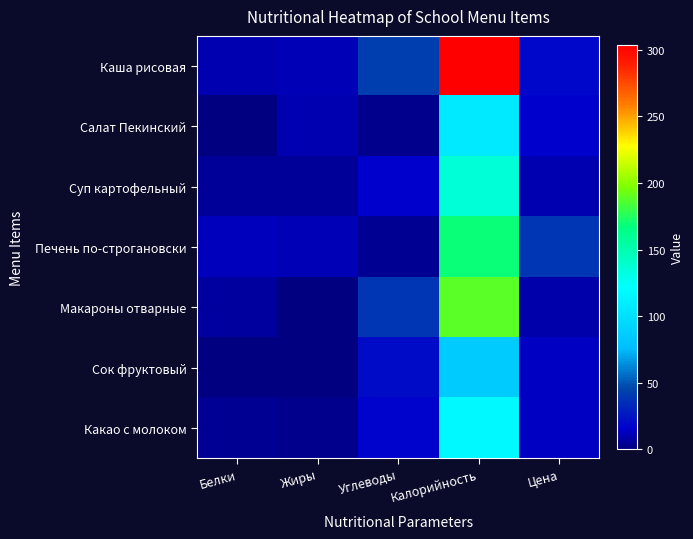

Which has a higher value, Калорийность or Цена?

Калорийность